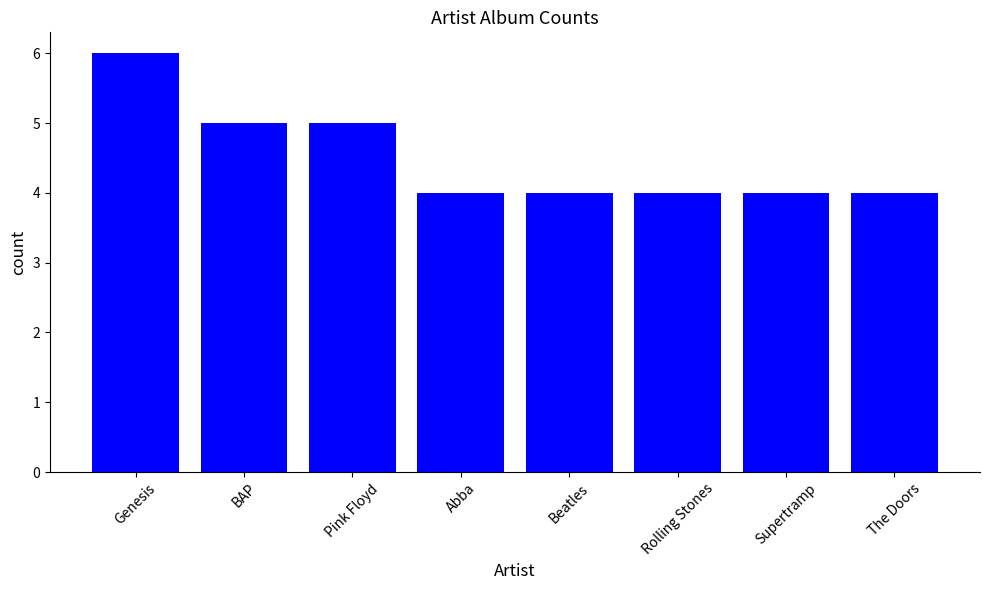

Is it true that the value at Supertramp is 1?

False